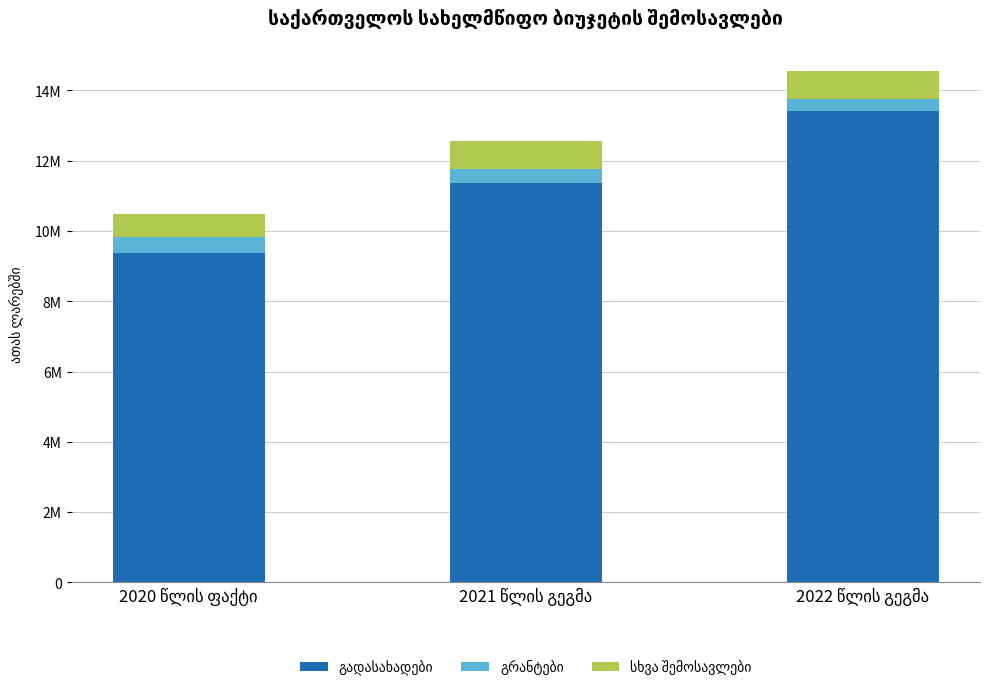

Does the chart contain any negative values?

No